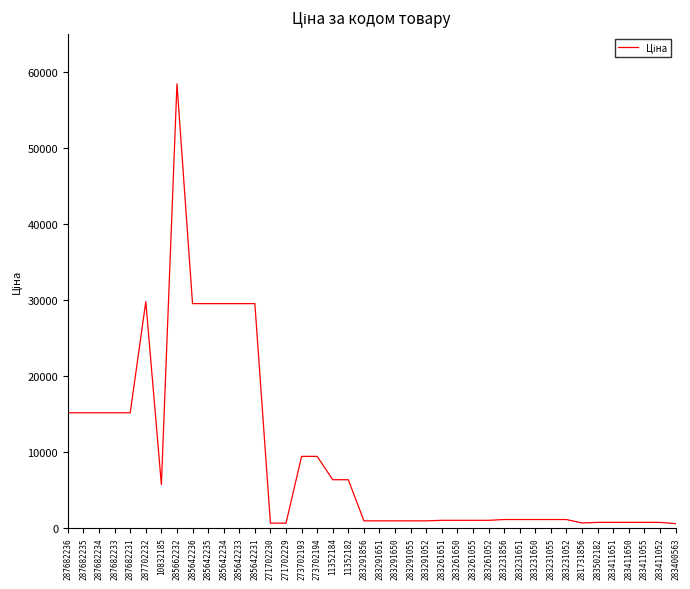

What value does the data have at 287682235?

15120.0